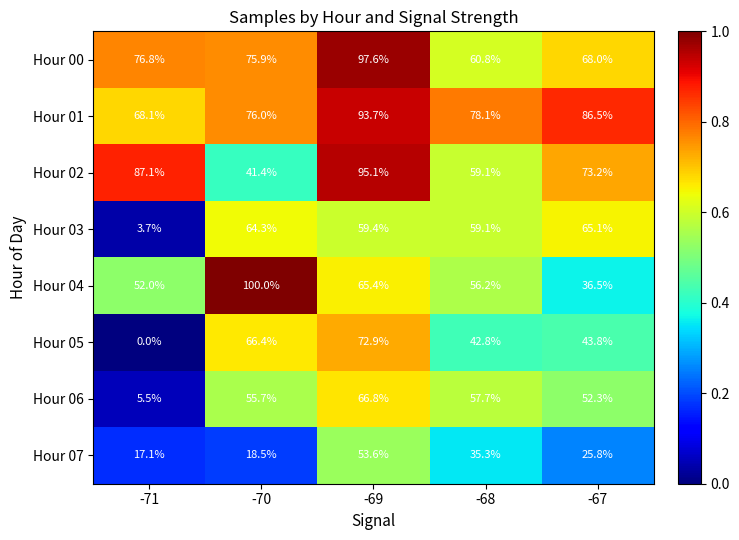

Which category has the lowest value in the Hour 01 series?

-71